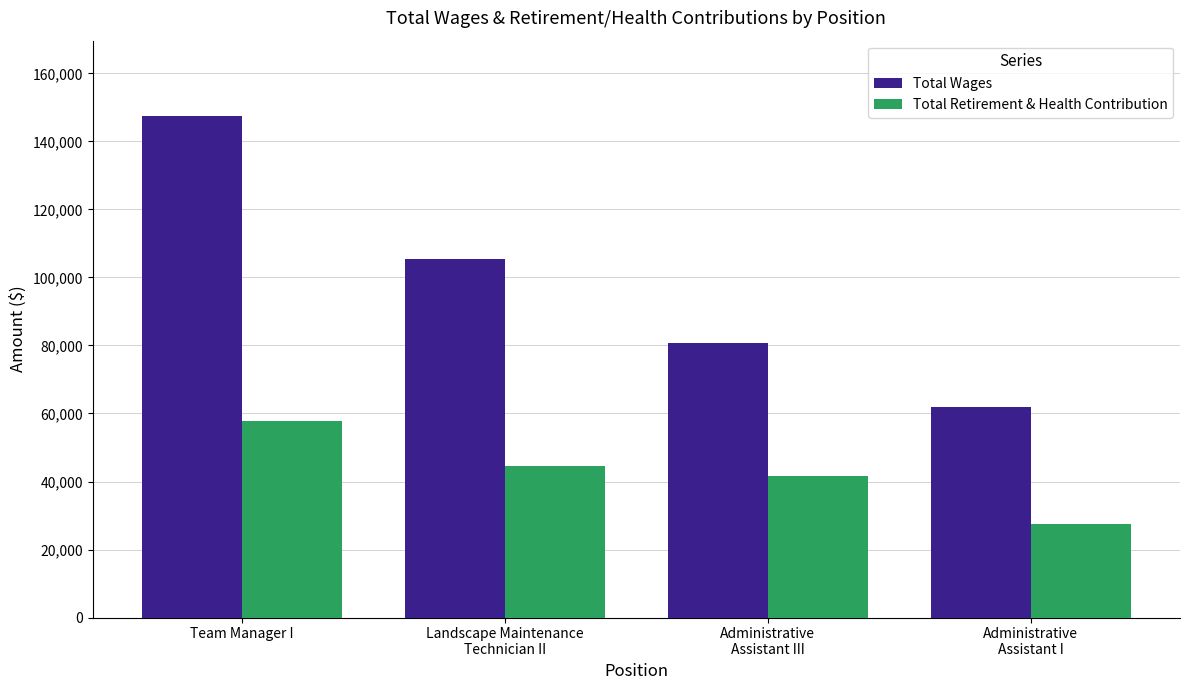

What is the minimum value for Total Wages?

61855